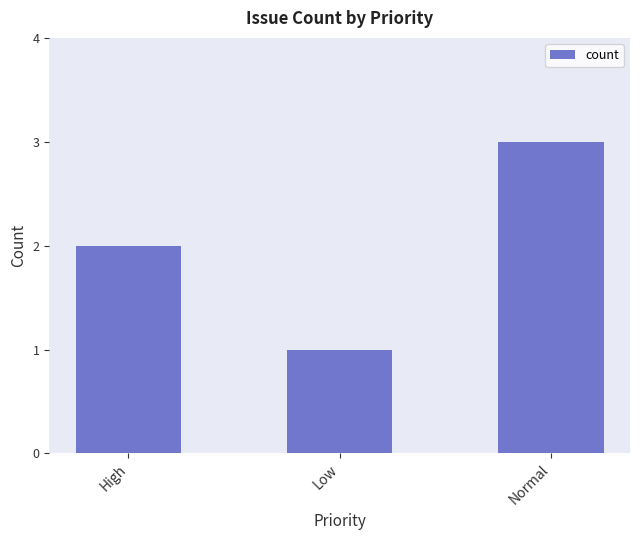

What is the change in value from High to Low?

-1